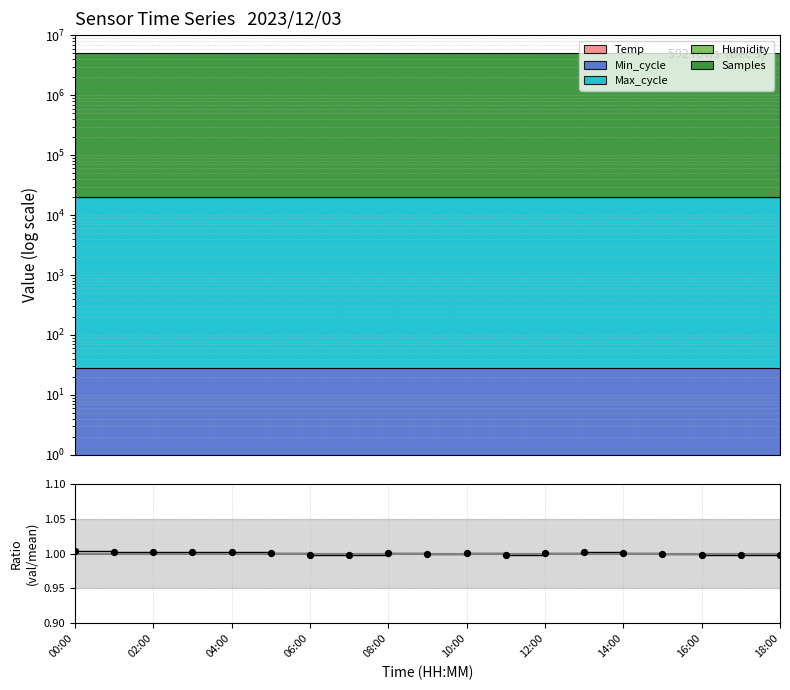

Between 17 and 02:00, which is larger?

02:00